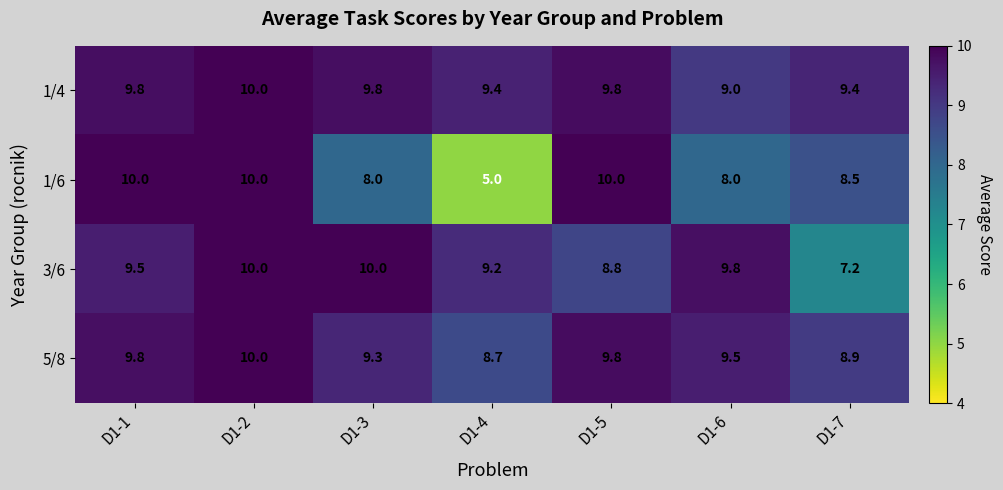

What is the difference between the second highest and second lowest values in the 3/6 series?

1.2